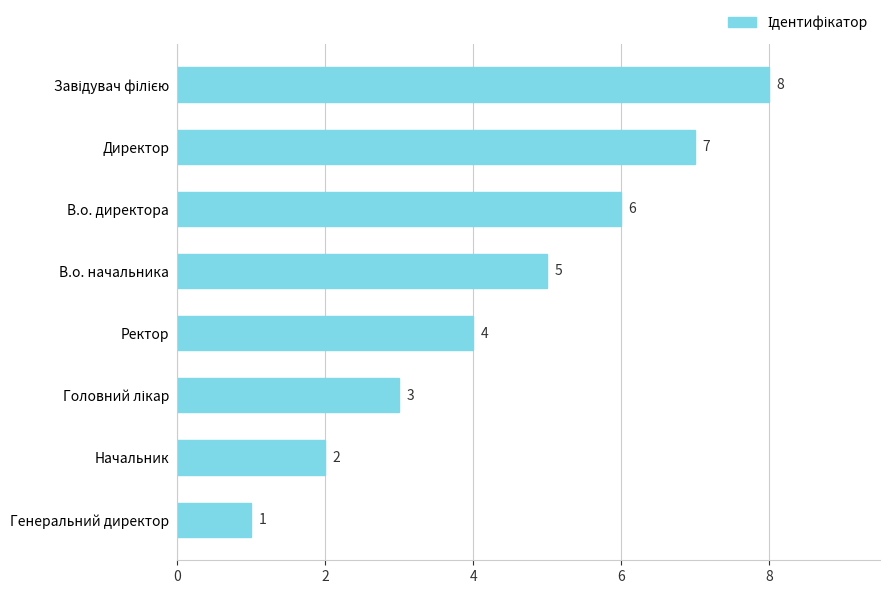

Does the chart contain any negative values?

No